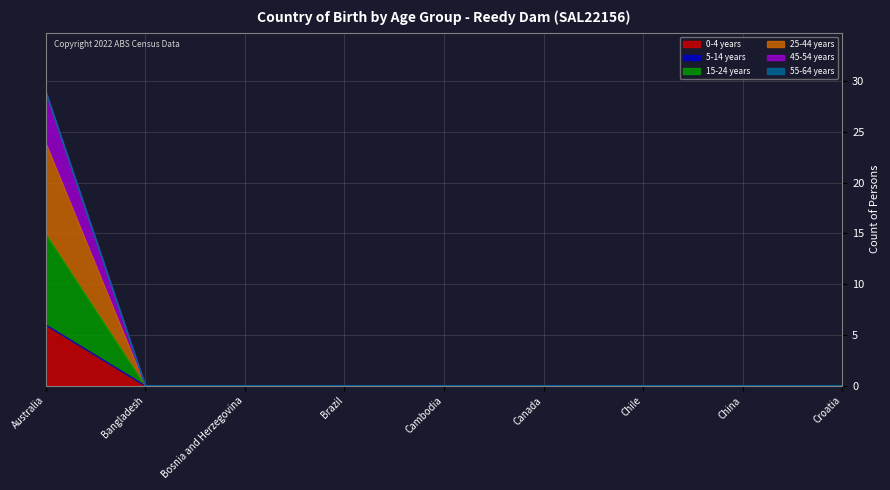

Does the chart display data point markers on the line(s)?

No